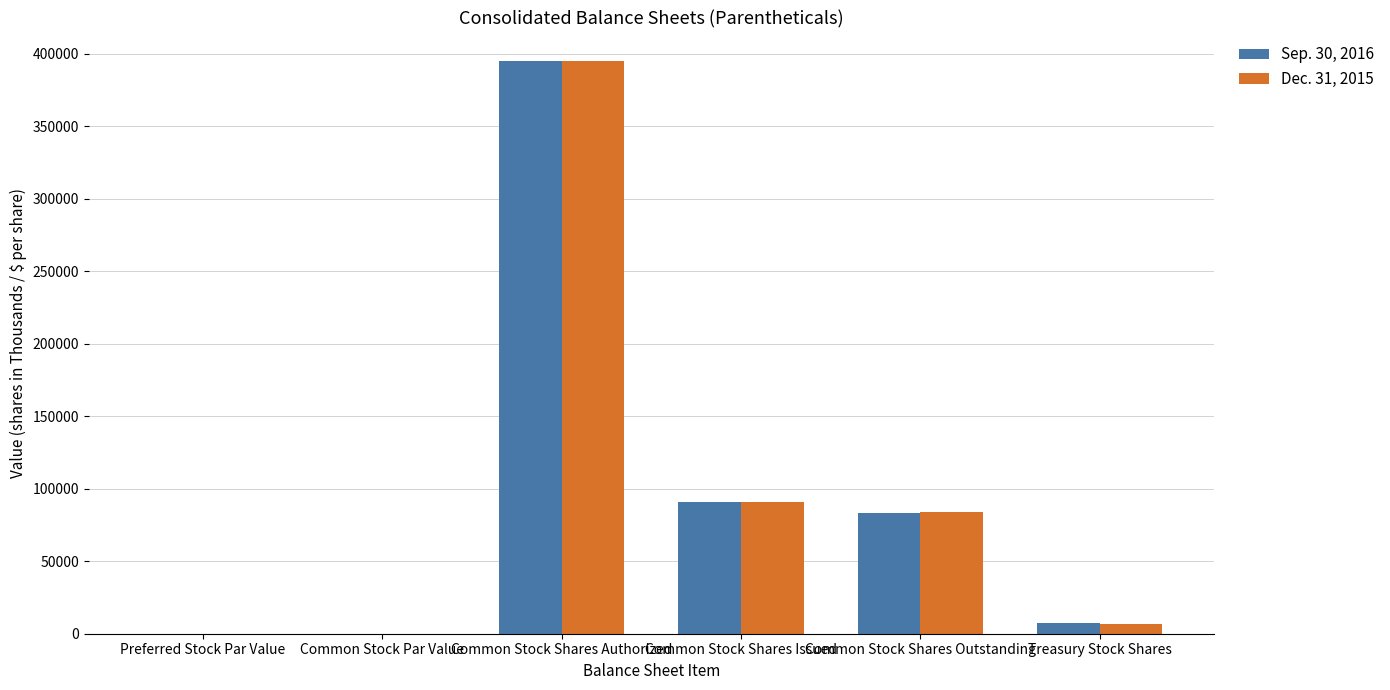

Does the chart contain stacked bars?

No